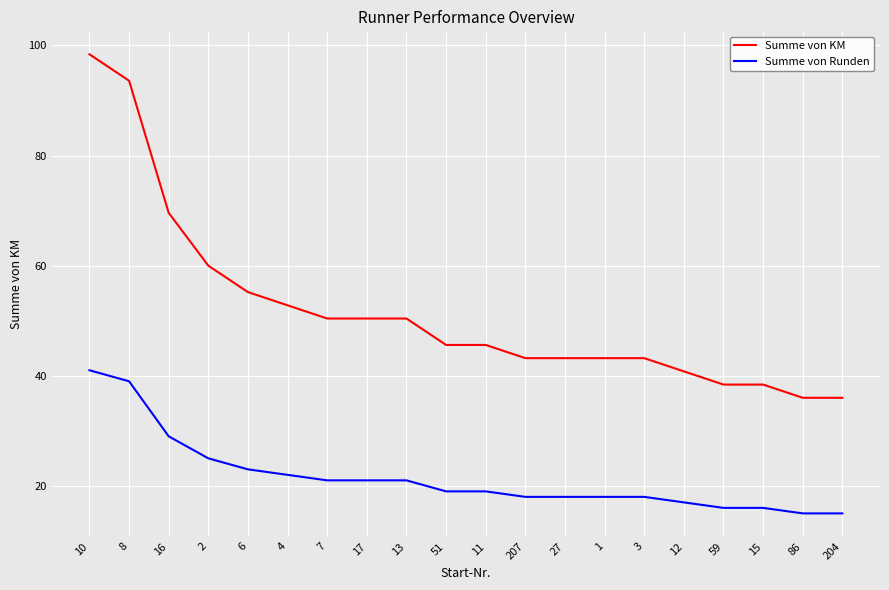

What position from the right is 1?

7